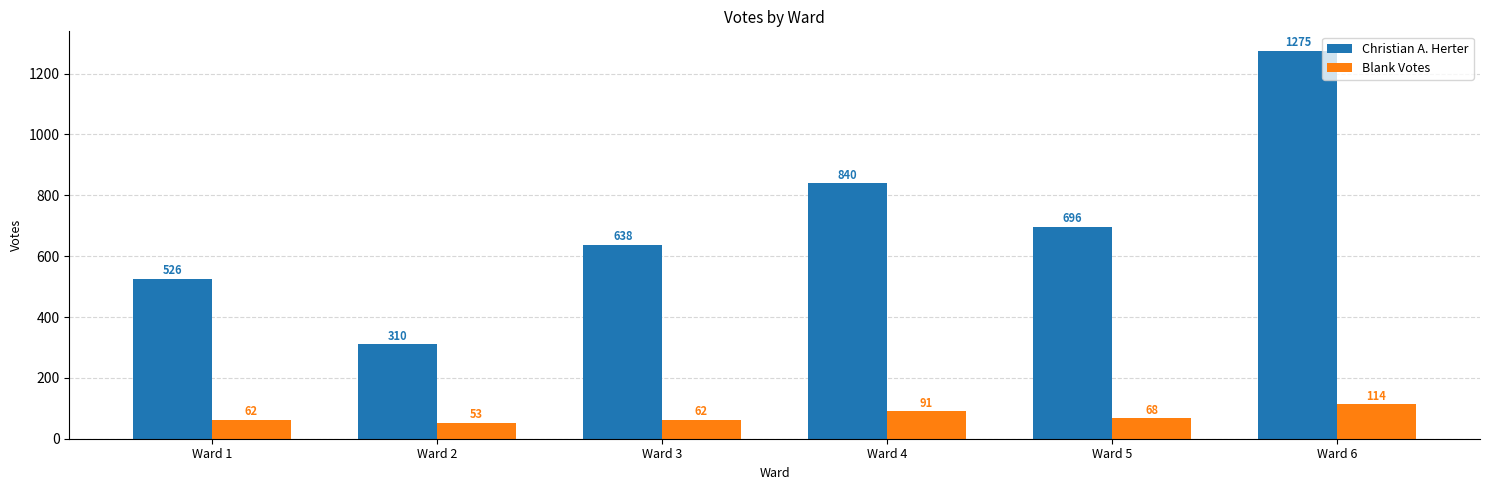

At which label is Blank Votes closest to 83?

Ward 4